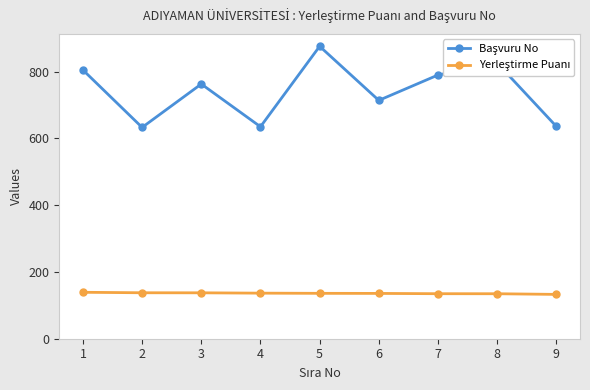

What is the maximum value shown in the chart?

876.0